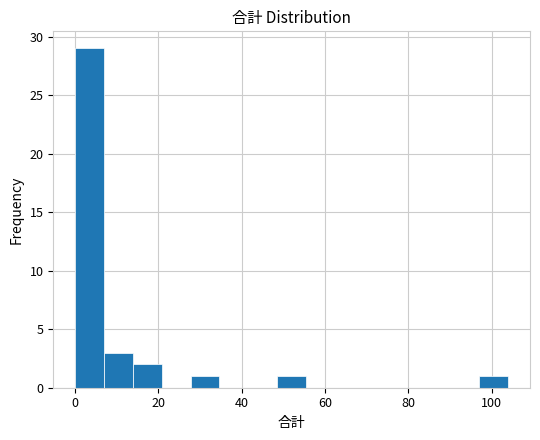

Around what value on the x-axis is the tallest bar? Give the approximate position of its centre, as read against the axis.

4